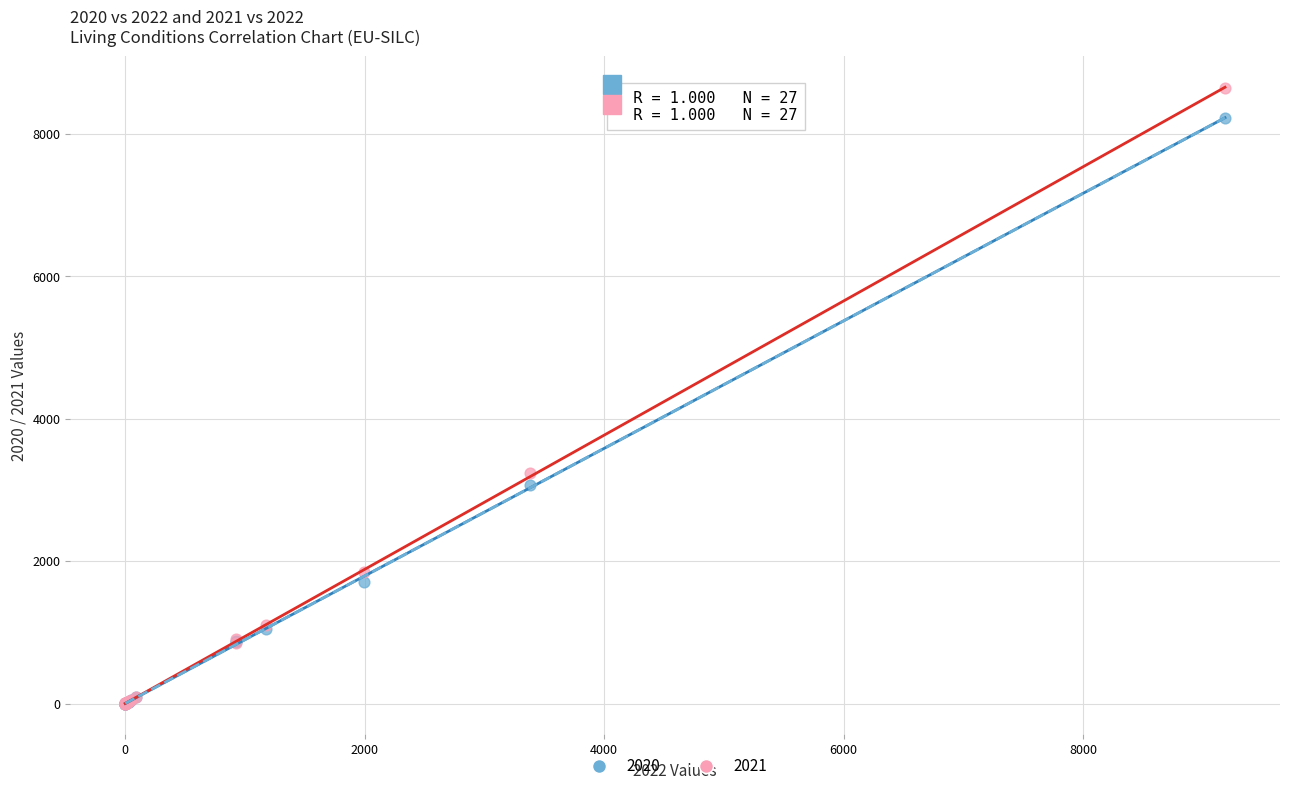

Which series has the widest spread of Y values?

2021